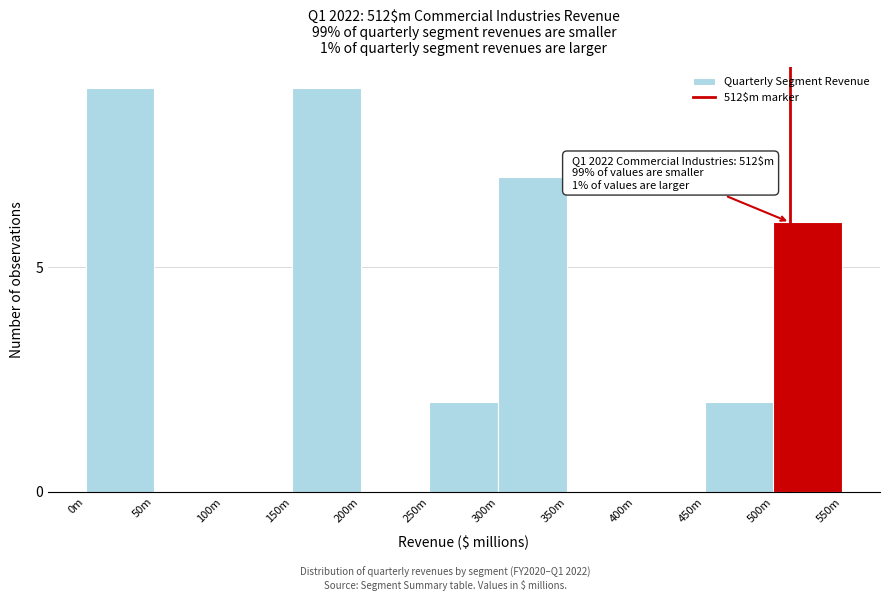

Reading left to right, list all the values displayed in this chart.

0m=9	50m=0	100m=0	150m=9	200m=0	250m=2	300m=7	350m=0	400m=0	450m=2	500m=6